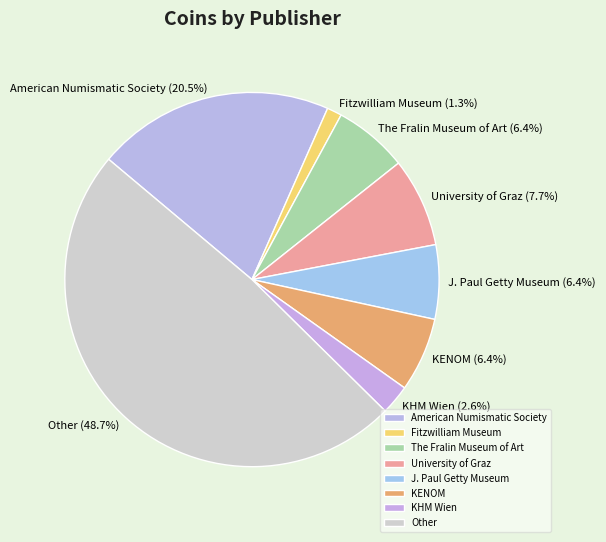

Does Fitzwilliam Museum account for over 50% of the chart?

No